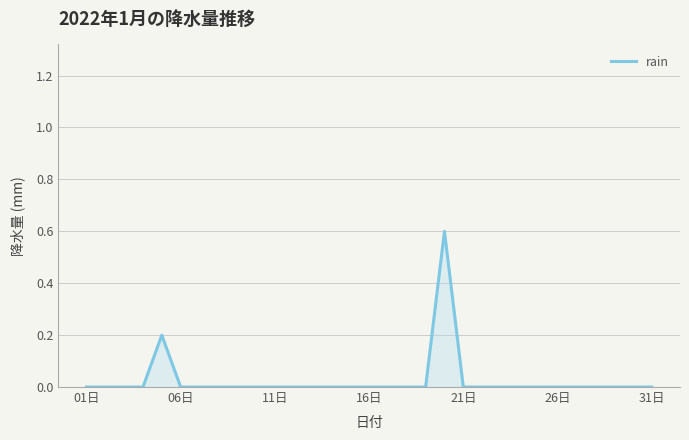

Reading right to left, list all the values displayed in this chart.

0.0	0.0	0.0	0.0	0.0	0.0	0.0	0.0	0.0	0.0	0.0	0.6	0.0	0.0	0.0	0.0	0.0	0.0	0.0	0.0	0.0	0.0	0.0	0.0	0.0	0.0	0.2	0.0	0.0	0.0	0.0